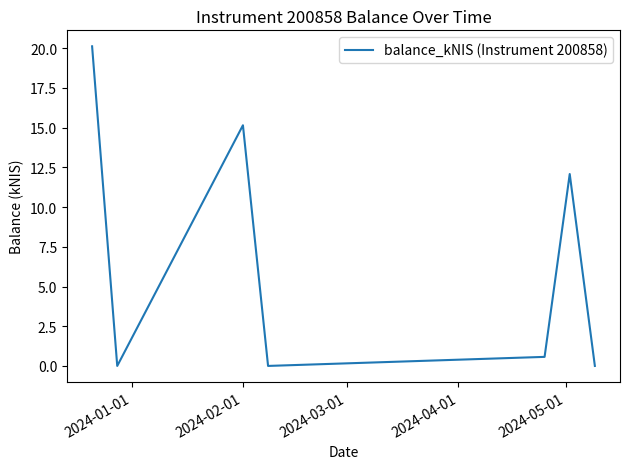

What is the maximum value shown in the chart?

20.1